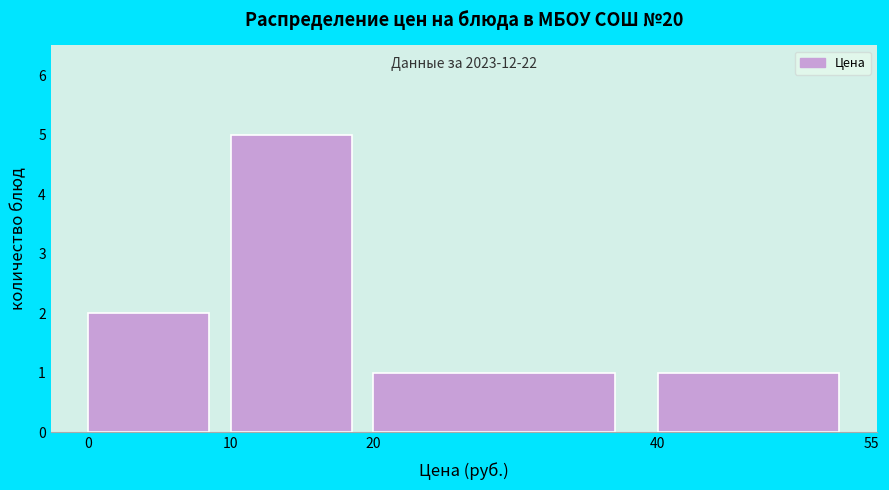

Which range on the x-axis has the tallest bar?

10 to 20